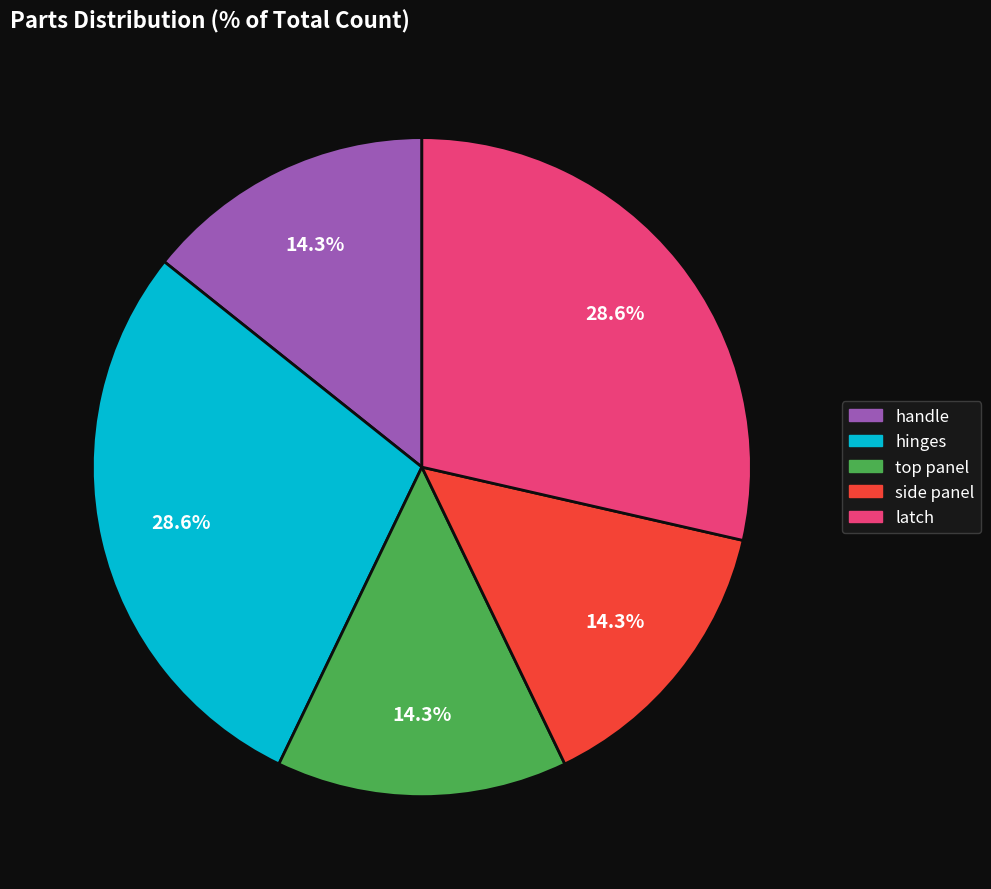

Is there a majority slice in this chart?

No